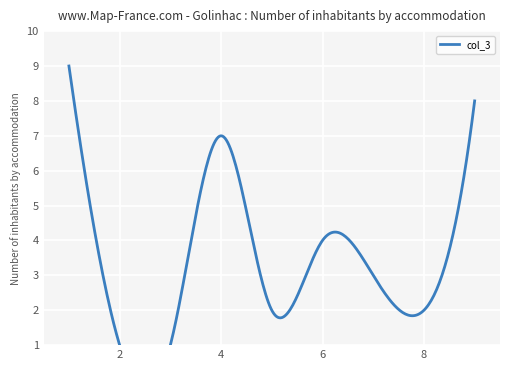

Is it true that col_7 equals 7 at 3?

False